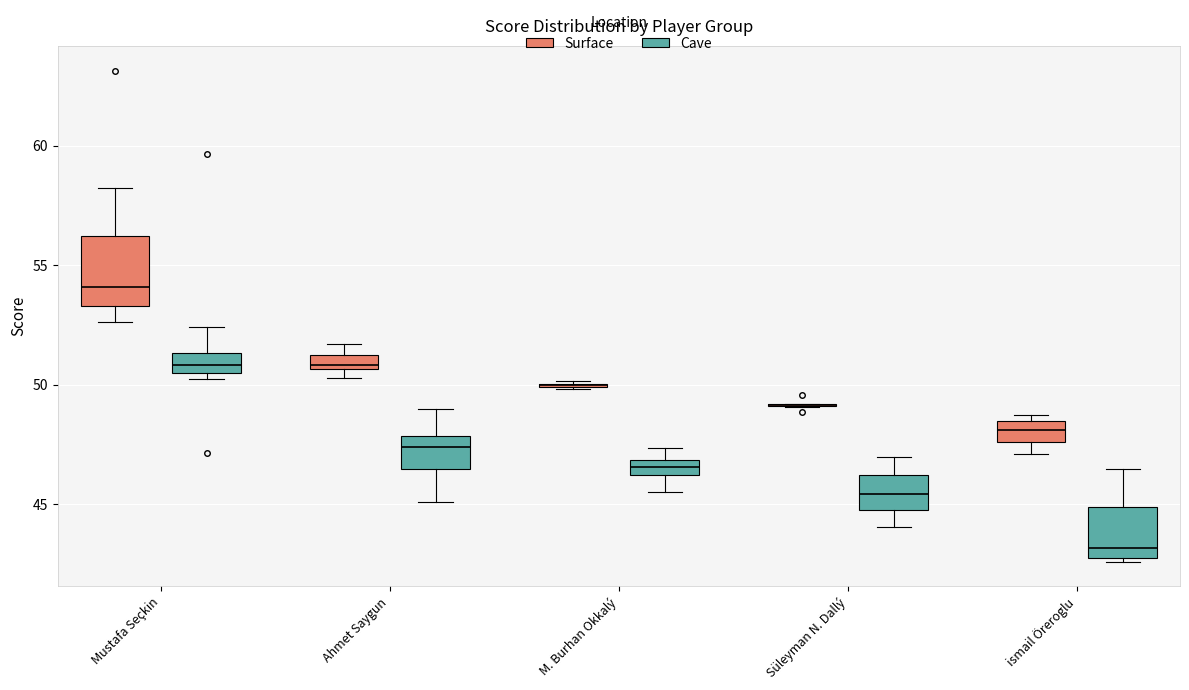

Which box is the tallest, from its lower edge to its upper edge?

Mustafa Seçkin (Surface)